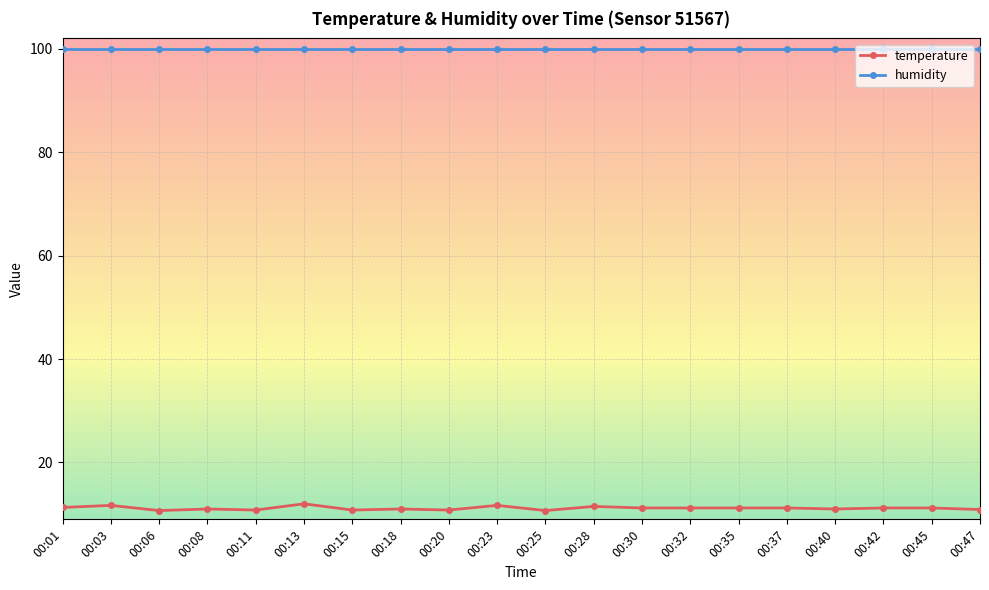

True or false: humidity and temperature intersect in this chart.

False